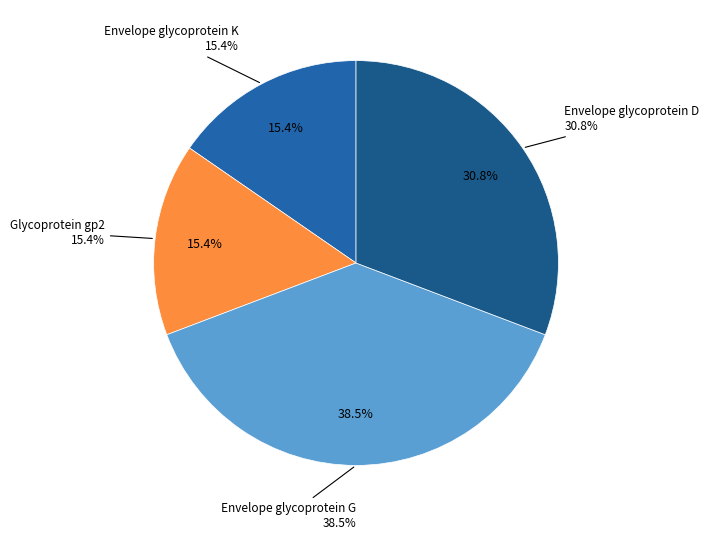

To the nearest percent, what is the combined percentage of Envelope glycoprotein G and Glycoprotein gp2?

54%